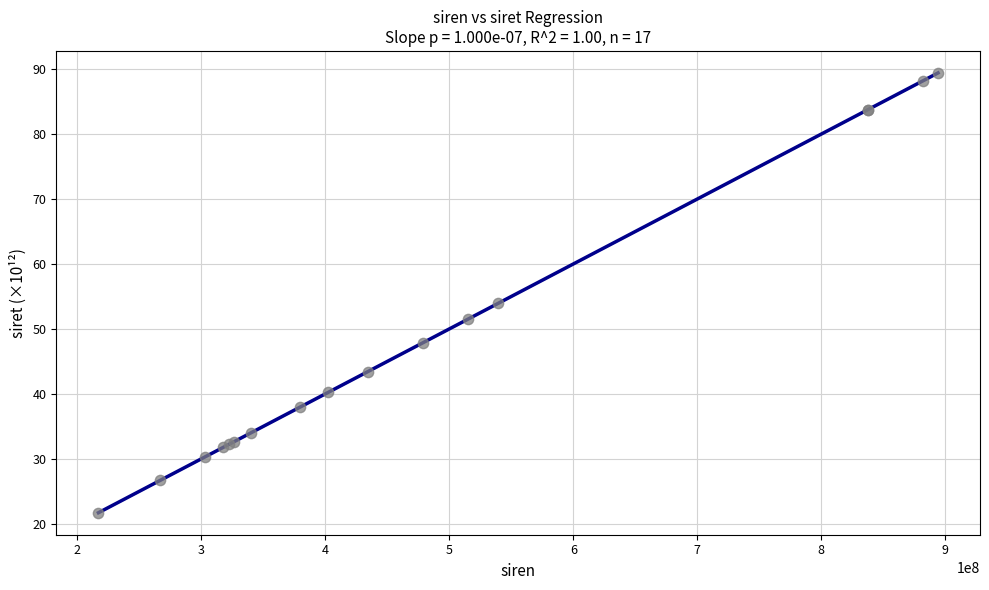

What Y value in the scatter plot is closest to 55?

54.0